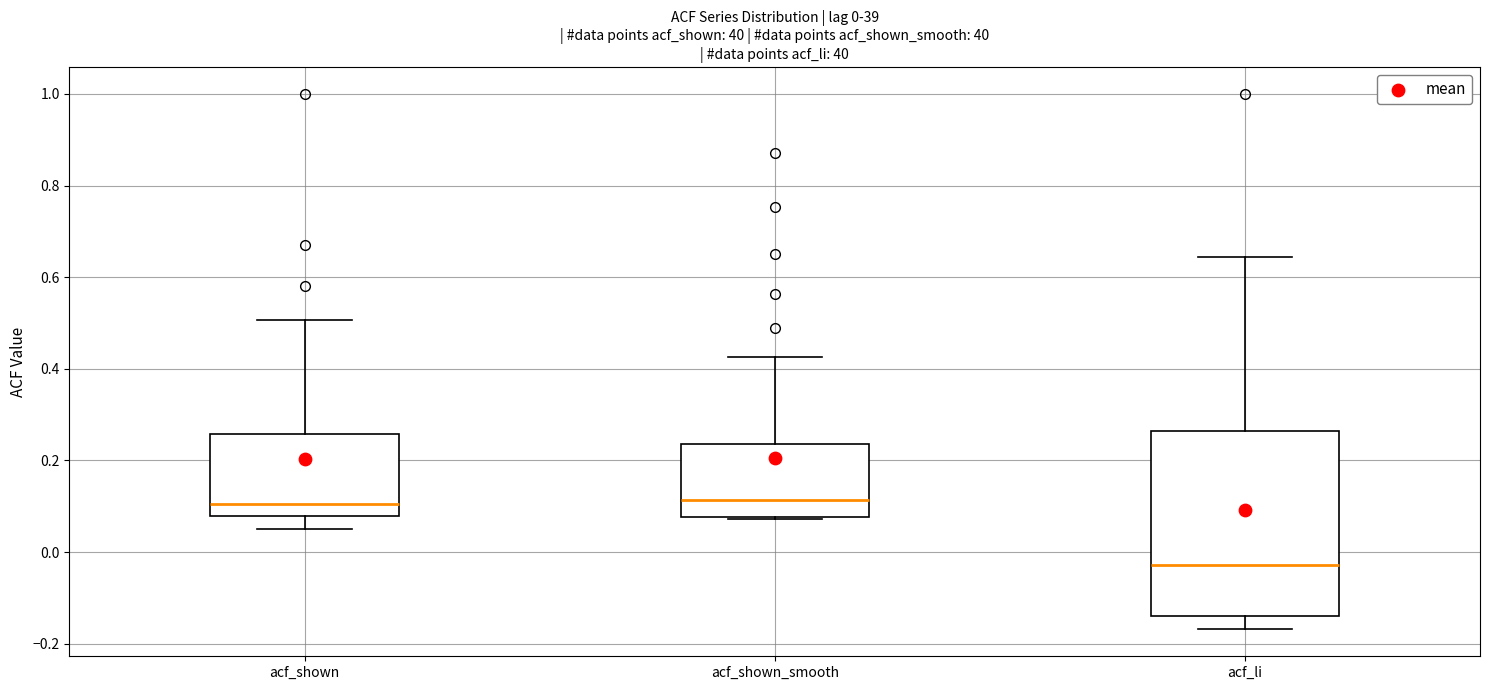

Which box has the lowest median line?

acf_li